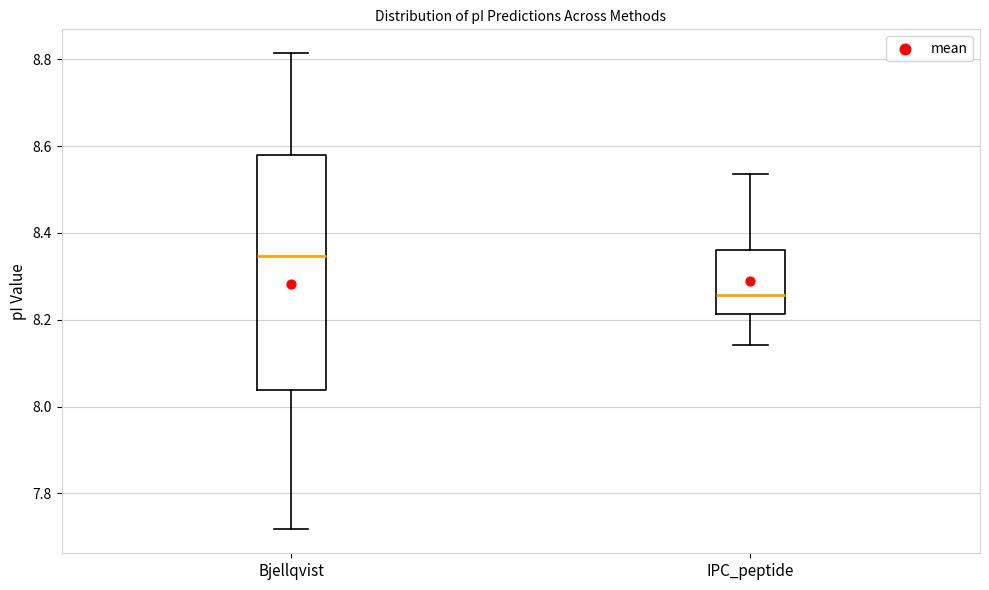

Reading left to right, read every box against the y-axis: the position of its median line, the range the box covers, and the ends of its whiskers. The values are not printed on the chart, so give them approximately, as read against the axis.

Bjellqvist: median 8.34, box 8.04 to 8.58, whiskers 7.72 to 8.82
IPC_peptide: median 8.26, box 8.22 to 8.36, whiskers 8.14 to 8.54